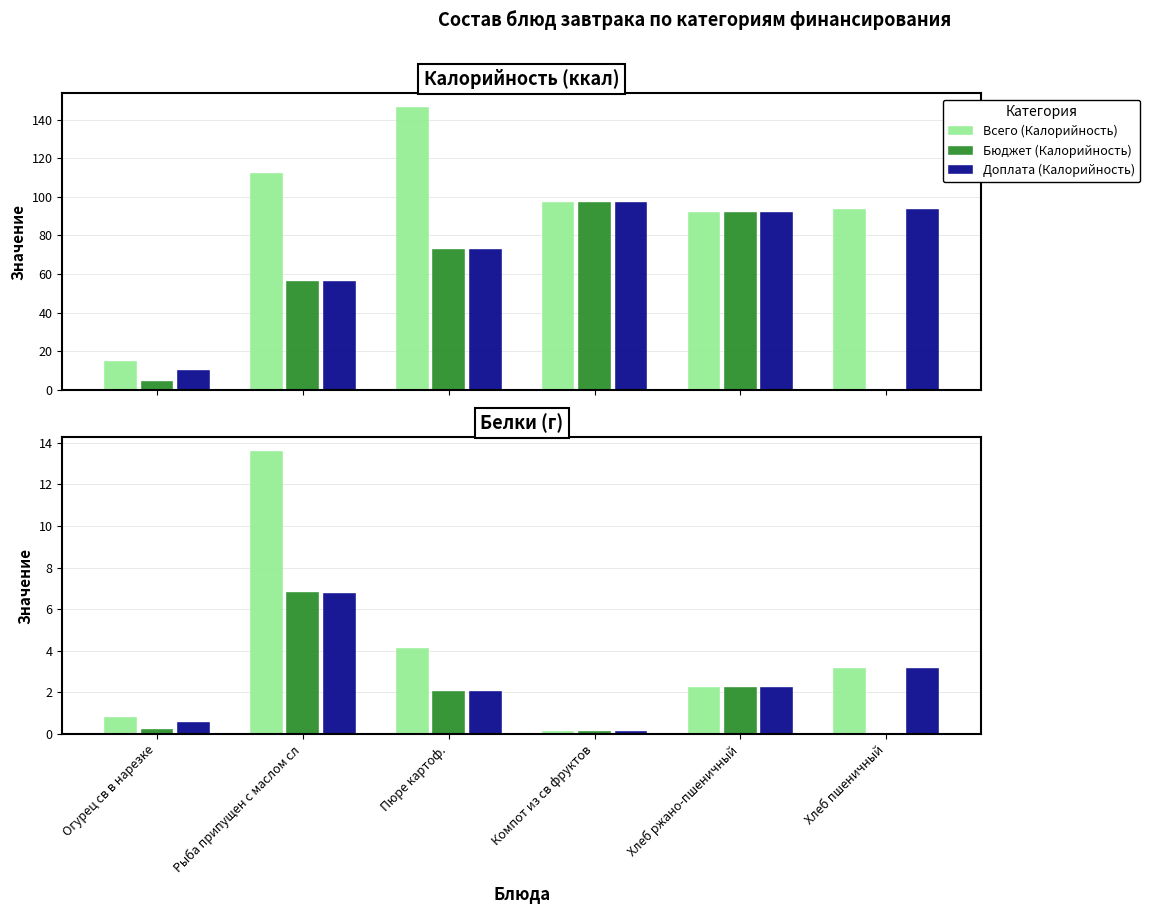

Does the chart contain any negative values?

No